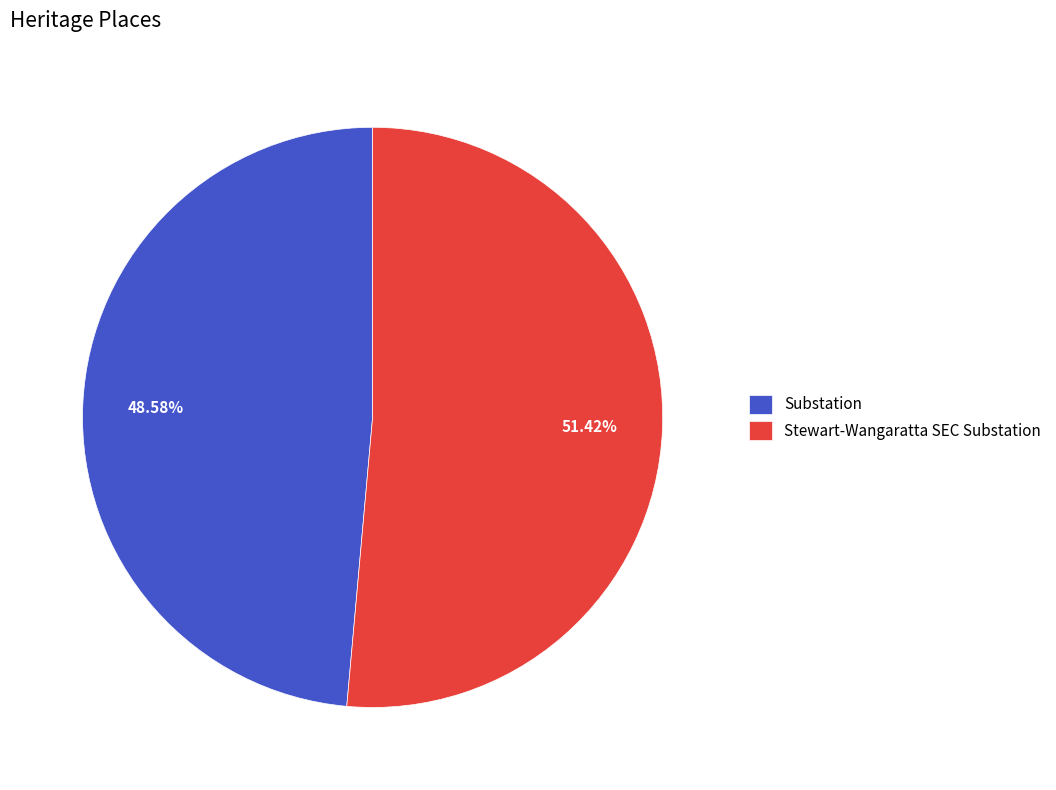

How much of the chart is everything except Stewart-Wangaratta SEC Substation?

48.6%